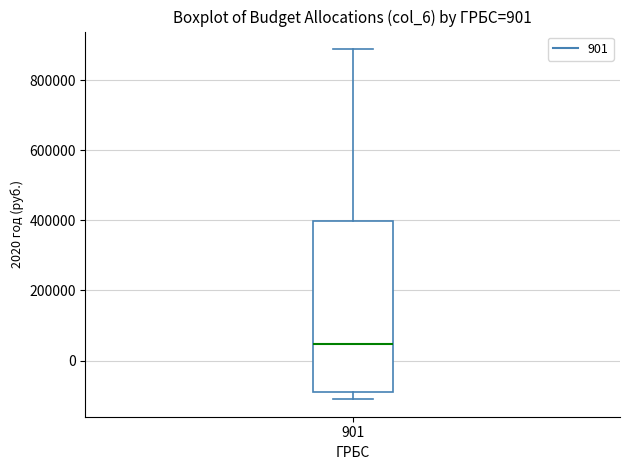

Where is the upper edge of the box at x = 901 on the y-axis? The values are not printed on the chart, so give them approximately, as read against the axis.

400000